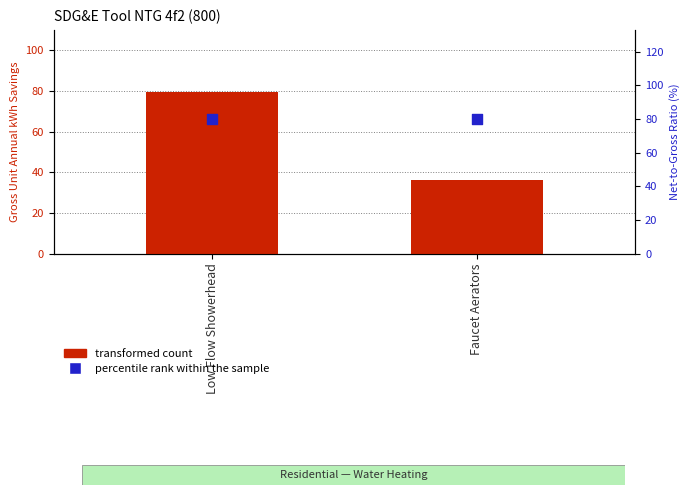

What are all the series names shown in the legend?

transformed count, percentile rank within the sample